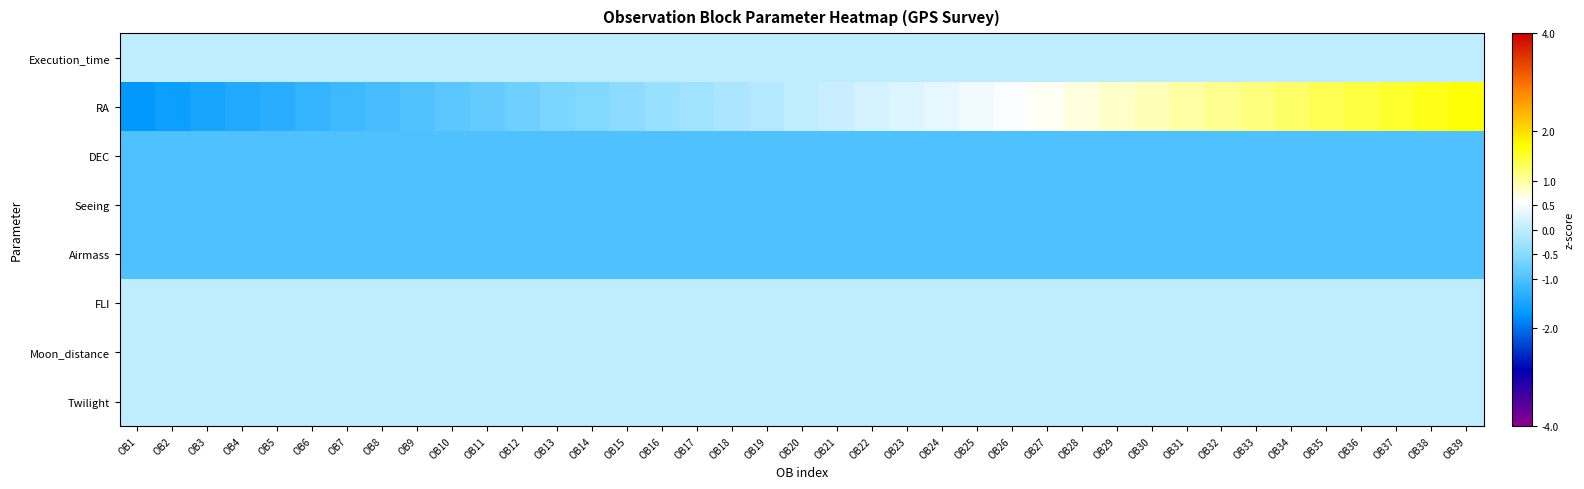

What is the total value across all series at OB13?

-3.6